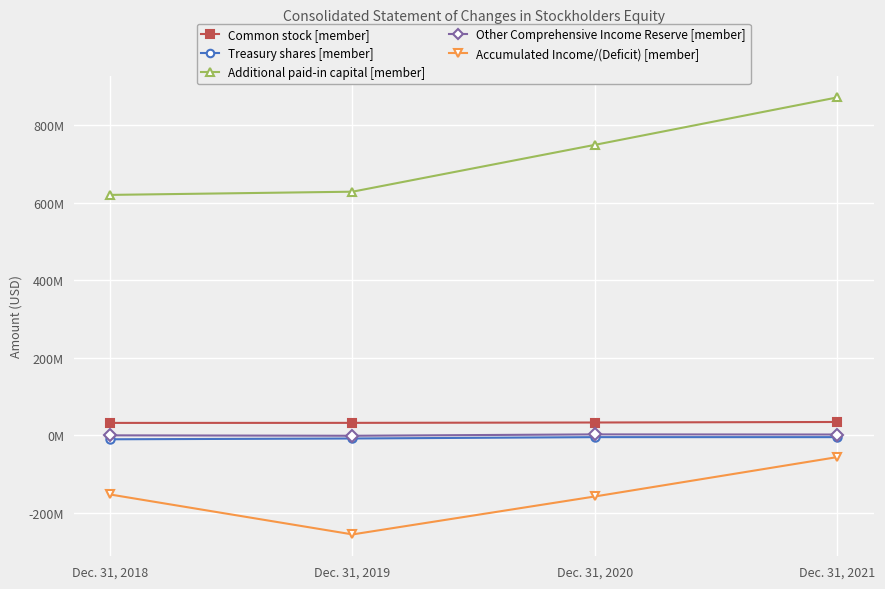

How many Treasury shares [member] values are between -8357250 and -4868744?

3